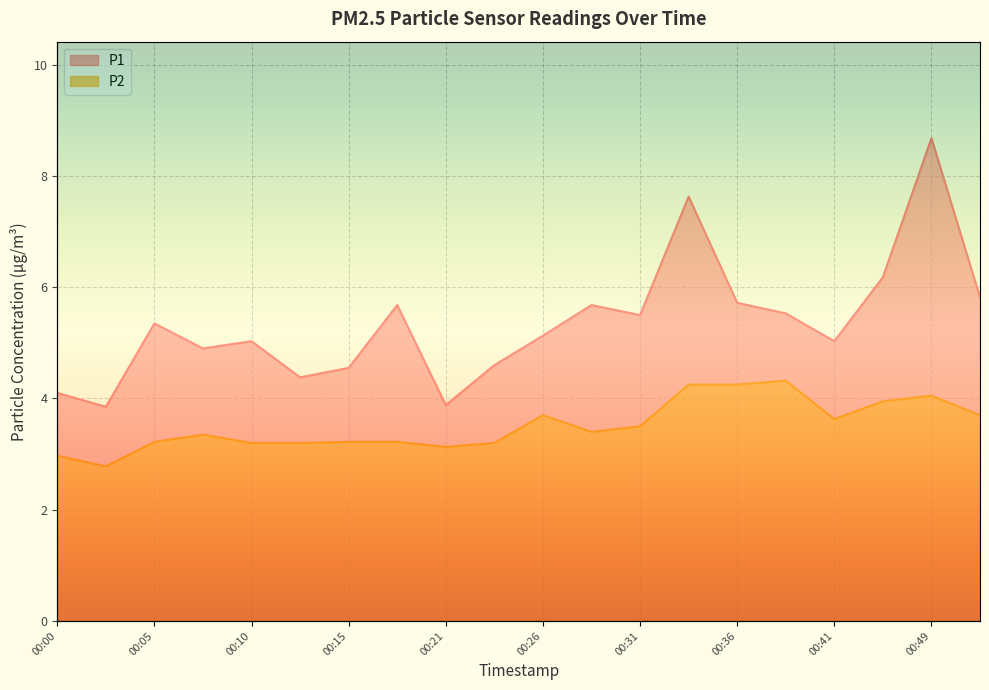

Reading right to left, list all the values displayed in this chart.

P1: 5.8	8.7	6.2	5.0	5.5	5.7	7.6	5.5	5.7	5.1	4.6	3.9	5.7	4.5	4.4	5.0	4.9	5.3	3.9	4.1
P2: 3.7	4.0	4.0	3.6	4.3	4.2	4.2	3.5	3.4	3.7	3.2	3.1	3.2	3.2	3.2	3.2	3.4	3.2	2.8	3.0